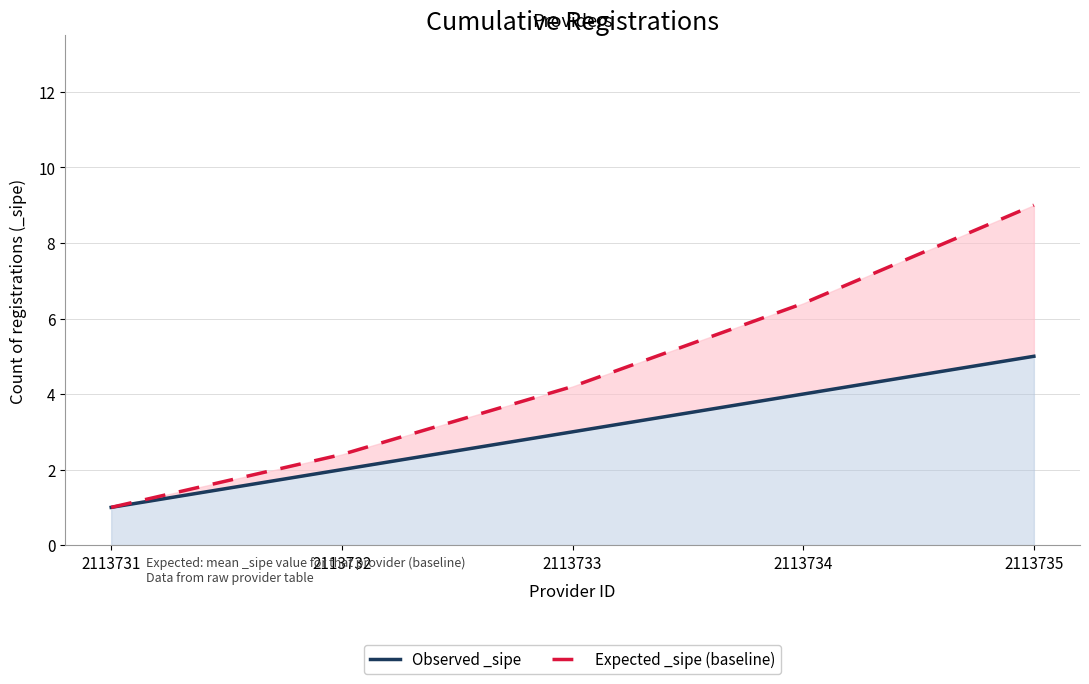

What is the sum of all Observed _sipe values?

15.0